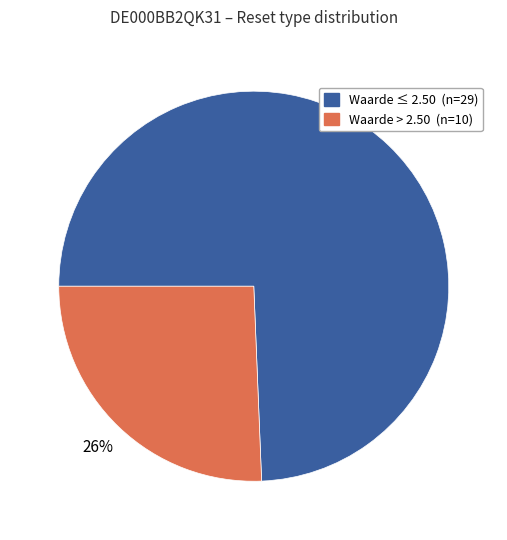

How many segments does this pie chart have?

2